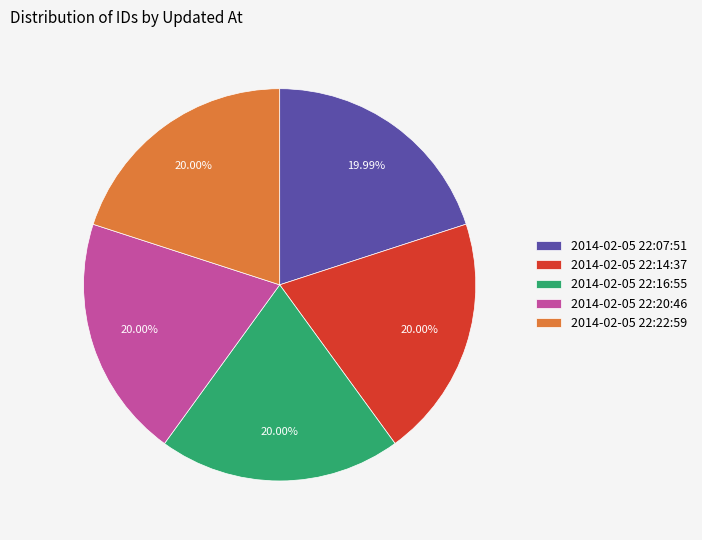

Is there any slice that represents more than half of the pie?

No